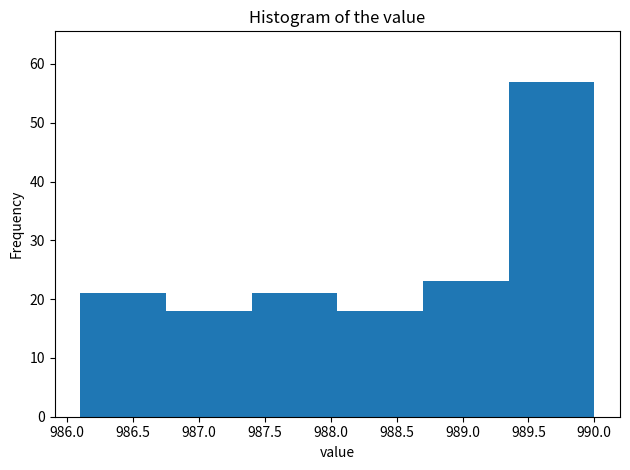

What is the height of the bar covering 986.10 to 986.75 on the x-axis? The values are not printed on the chart, so give them approximately, as read against the axis.

21